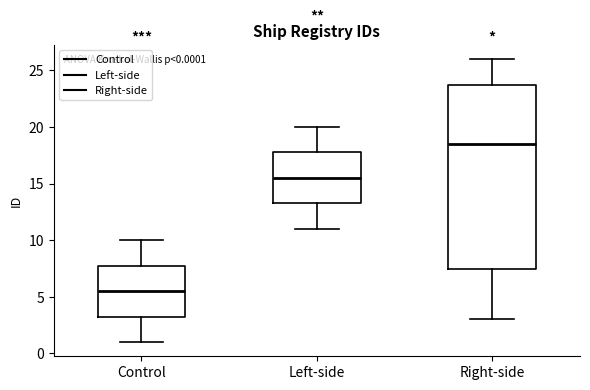

Which box is the tallest, from its lower edge to its upper edge?

Right-side